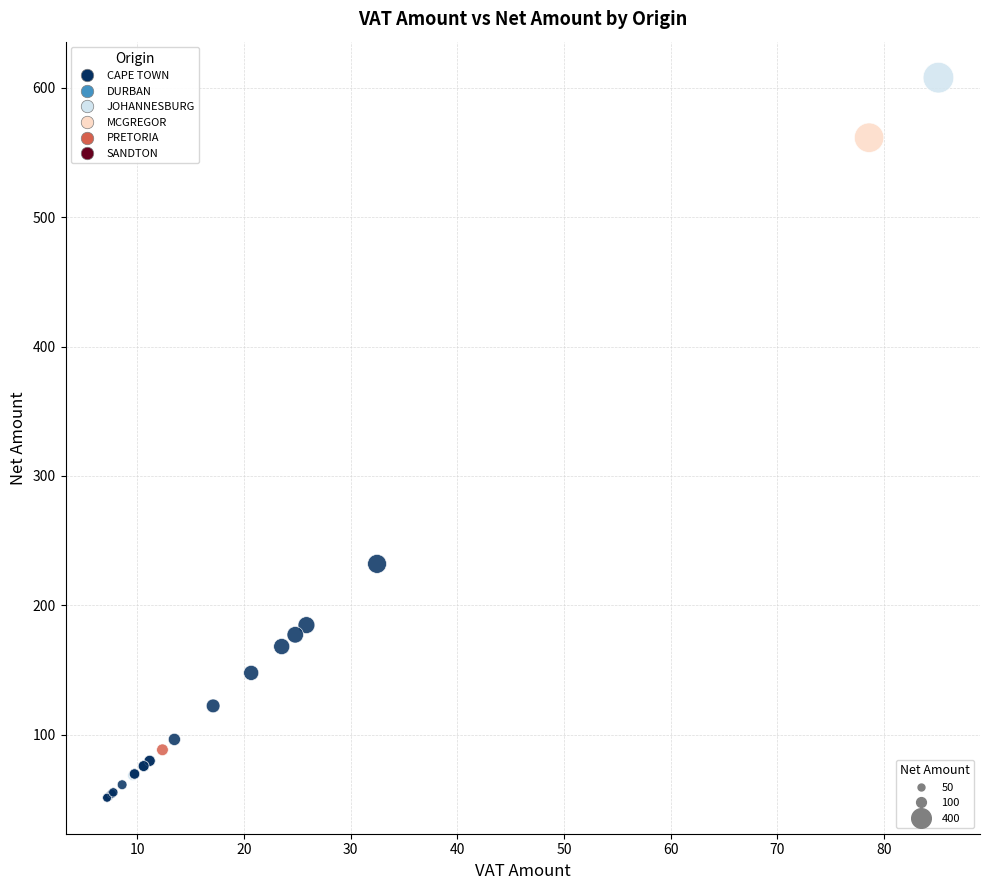

What Y value in the scatter plot is closest to 329?

232.0